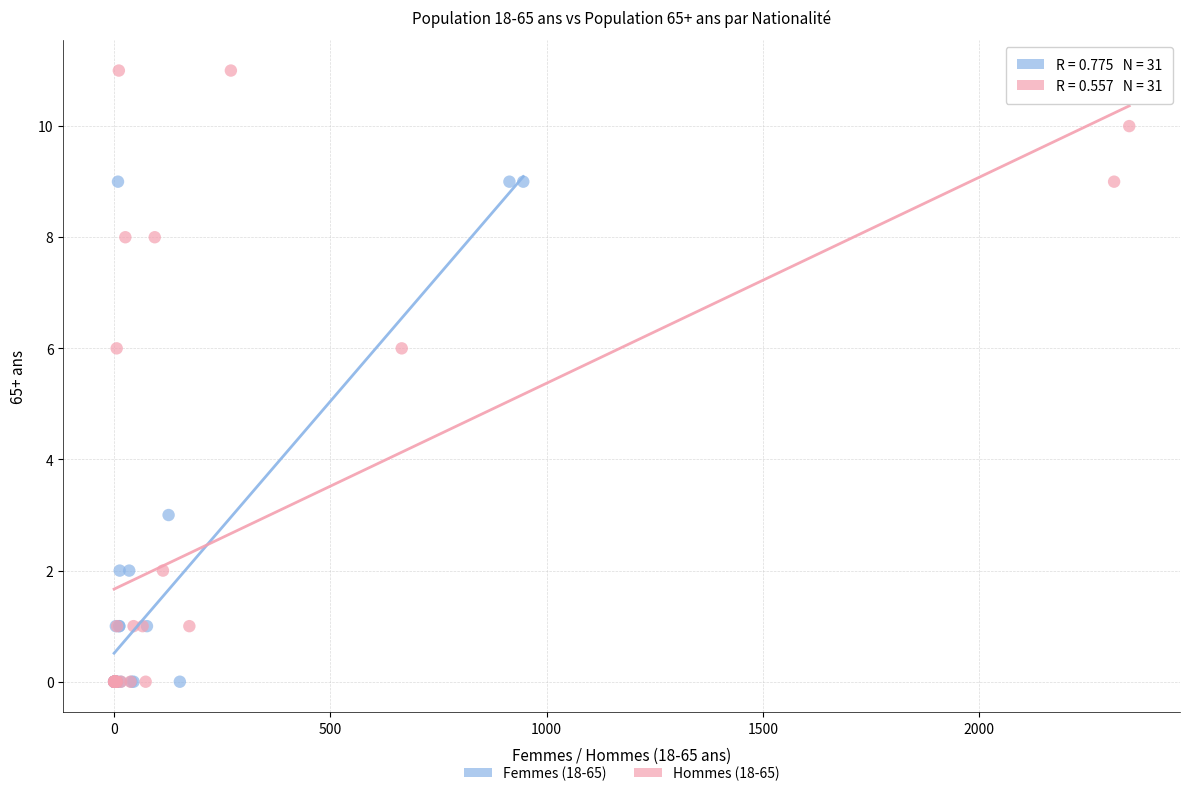

Which series has the widest spread of Y values?

Hommes (18-65)